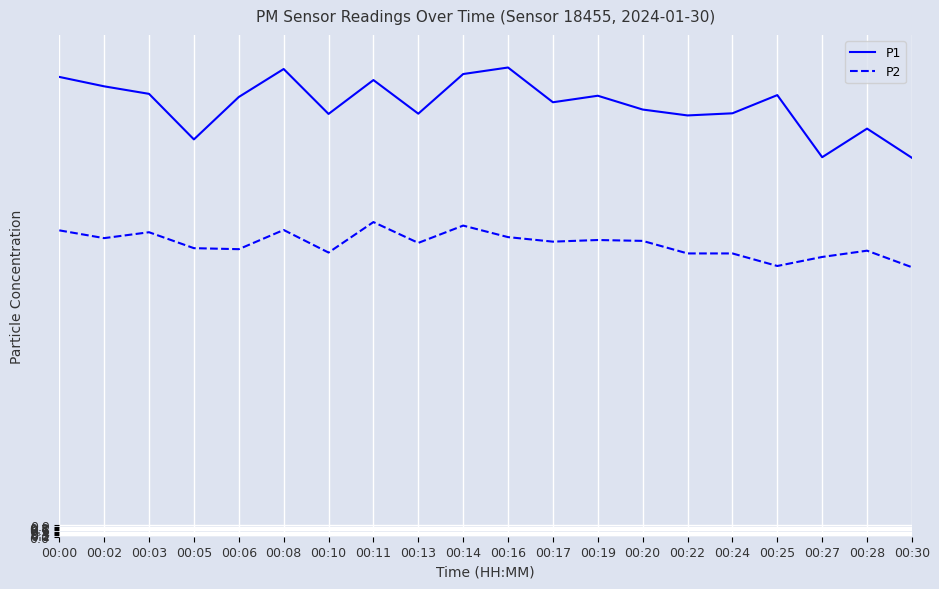

True or false: P2 and P1 intersect in this chart.

False